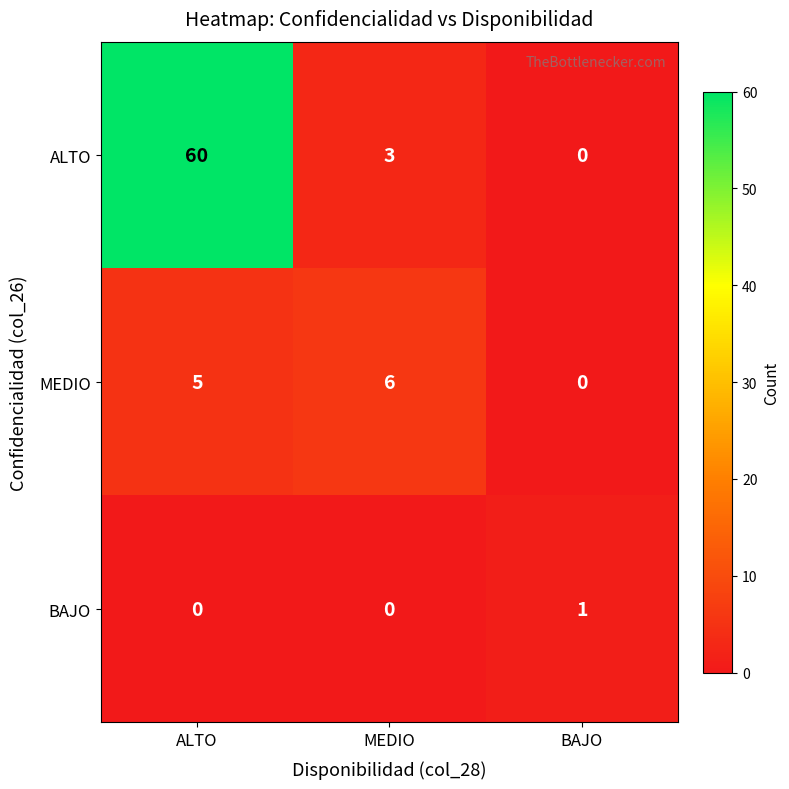

How many categories are shown in the chart?

3